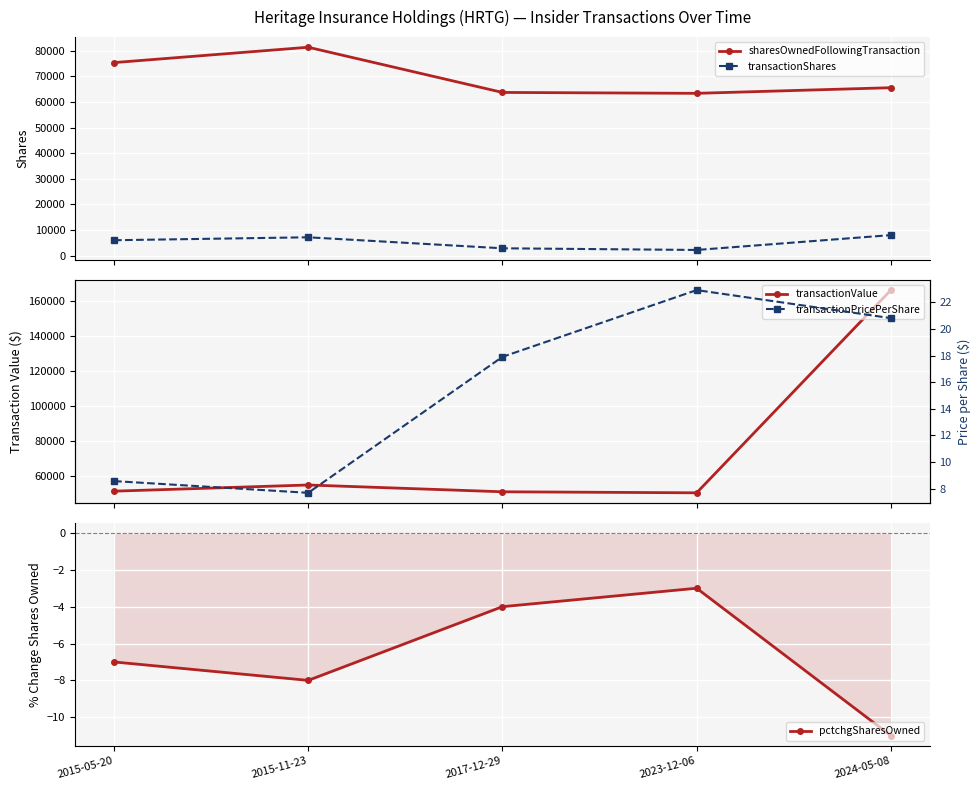

At which category does pctchgSharesOwned reach its first local valley?

2015-11-23